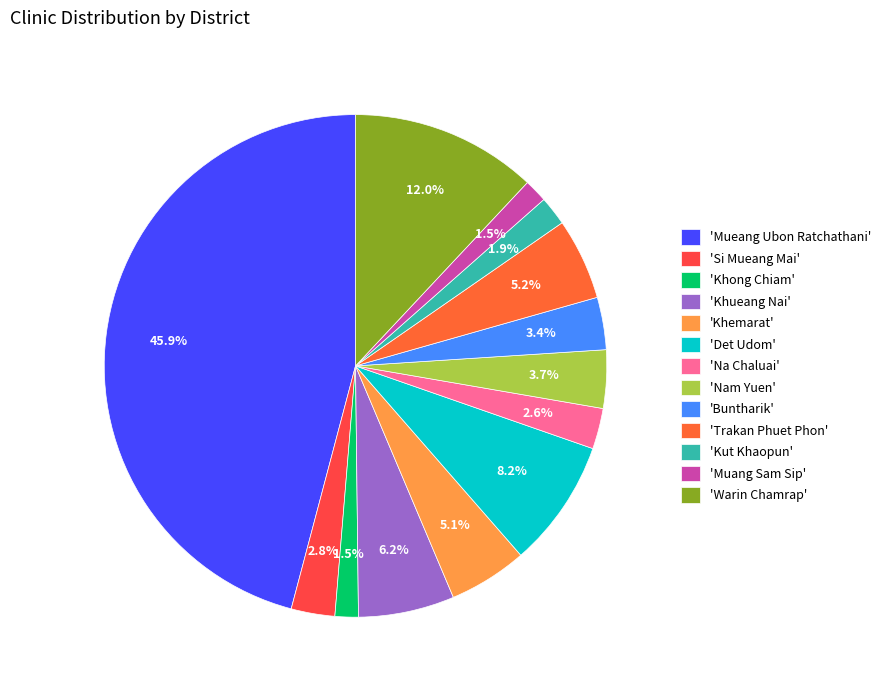

To the nearest percent, what is the average slice percentage?

8%